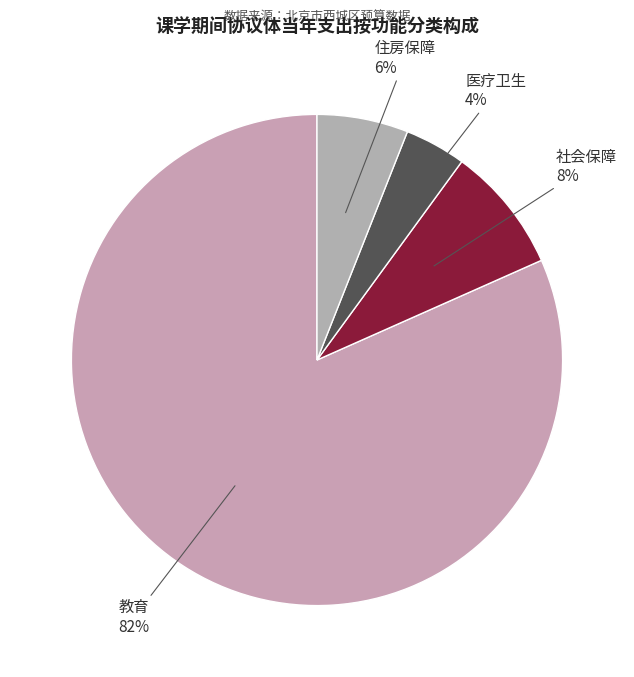

Does any single category account for the majority?

Yes